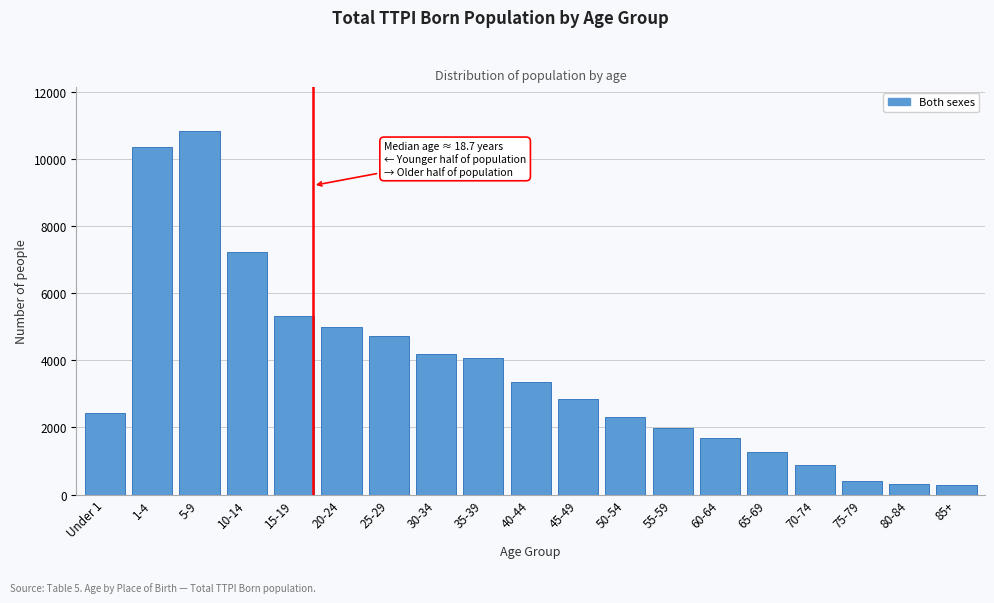

What is the value of the 6th bar from the left?

5000